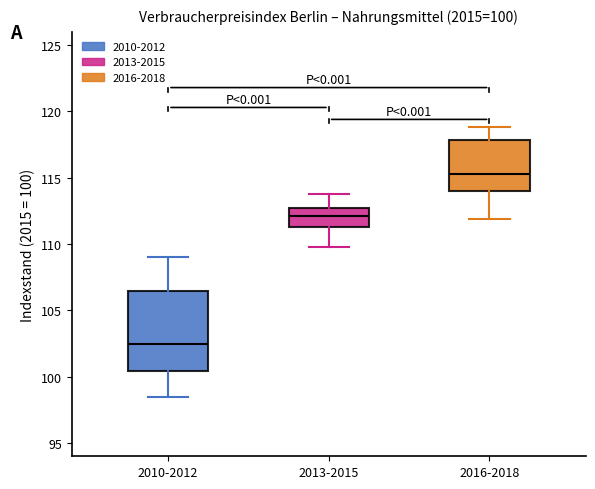

Which box's median line is the lowest?

2010-2012